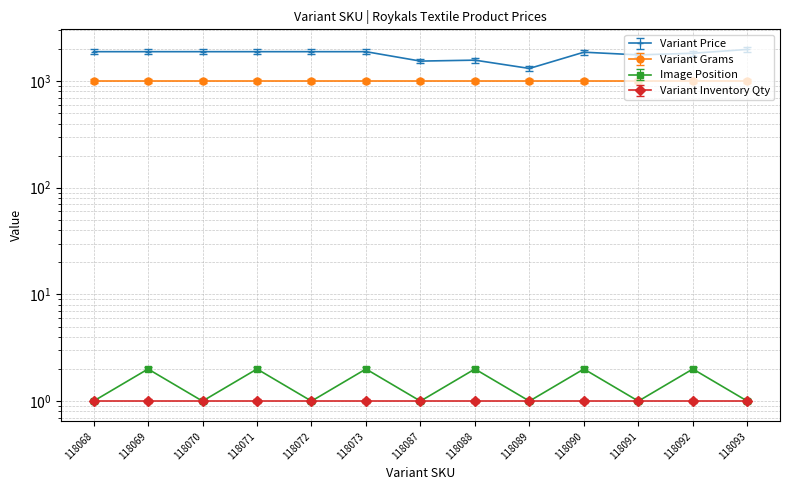

What is the sum of the Image Position values at 118093 and 118087?

2.1